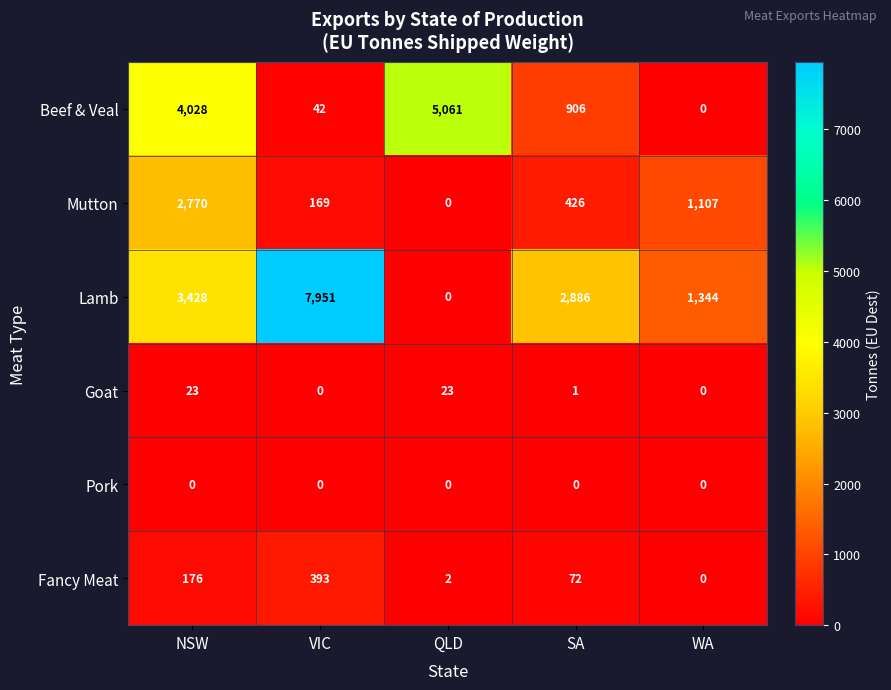

Reading left to right, transcribe all the data shown in this chart.

Beef & Veal: NSW=4028	VIC=42	QLD=5061	SA=906	WA=0
Mutton: NSW=2770	VIC=169	QLD=0	SA=426	WA=1107
Lamb: NSW=3428	VIC=7951	QLD=0	SA=2886	WA=1344
Goat: NSW=23	VIC=0	QLD=23	SA=1	WA=0
Pork: NSW=0	VIC=0	QLD=0	SA=0	WA=0
Fancy Meat: NSW=176	VIC=393	QLD=2	SA=72	WA=0